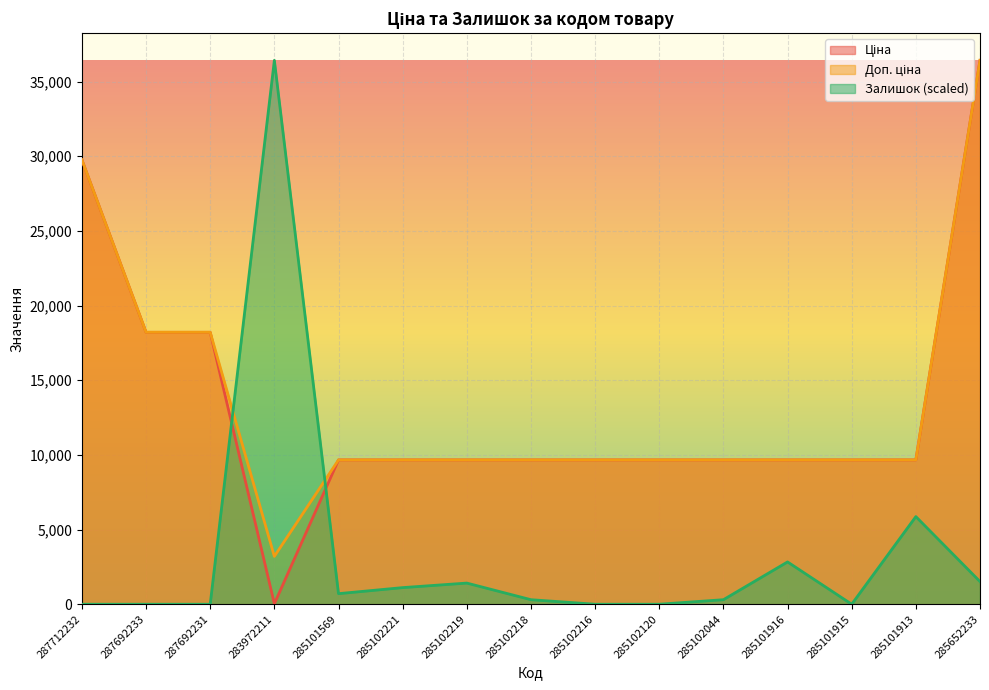

Rank the categories by Ціна value from highest to lowest.

285652233, 287712232, 287692233, 287692231, 285101569, 285102221, 285102219, 285102218, 285102216, 285102120, 285102044, 285101916, 285101915, 285101913, 283972211